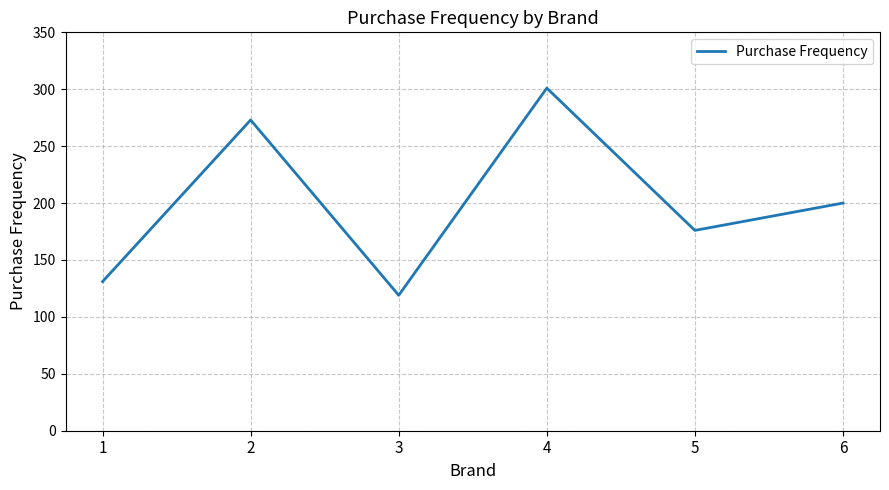

True or false: the data has more than 1 interior local peaks.

True